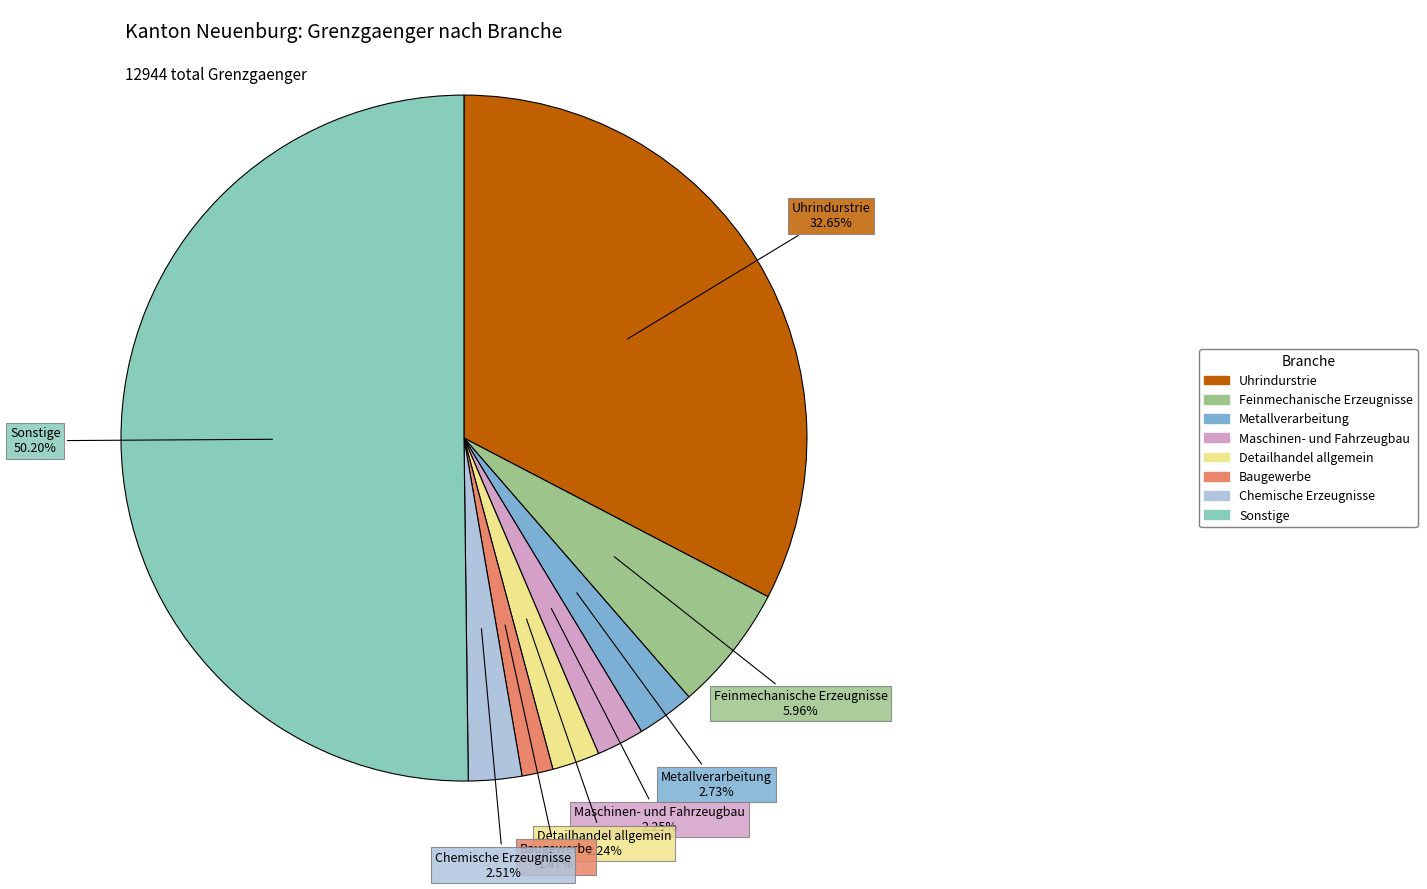

Count the number of slices in the pie.

8